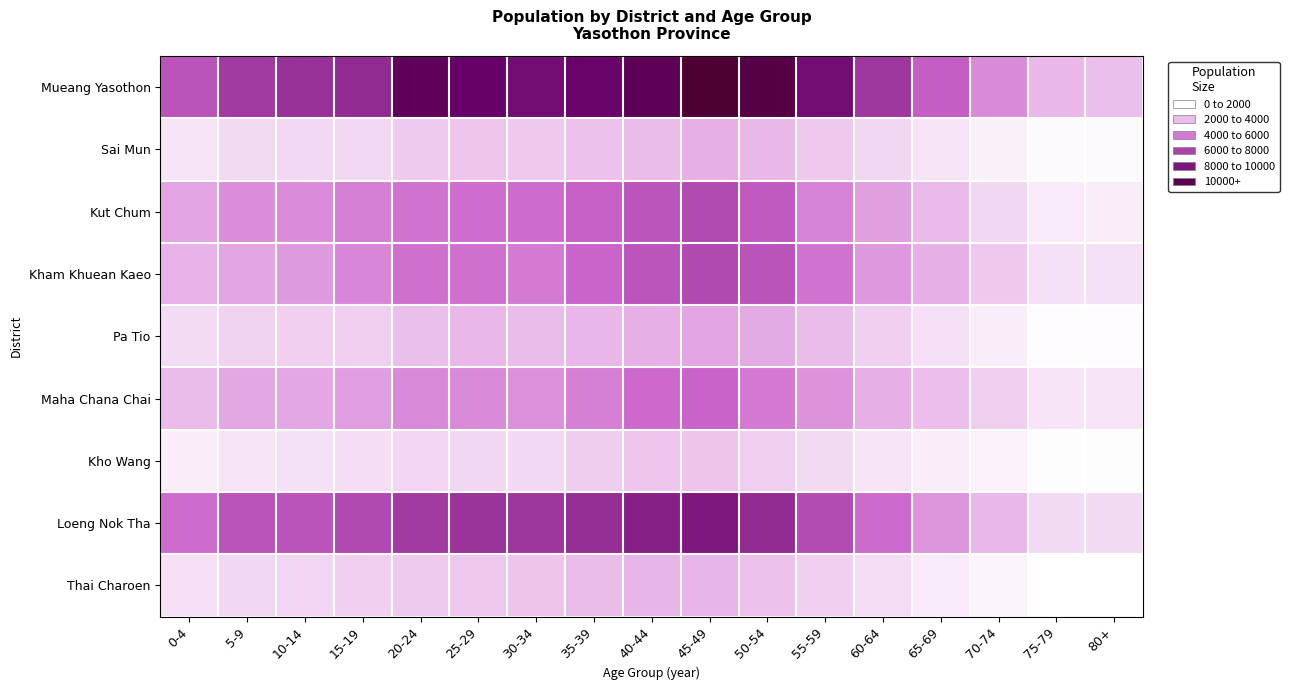

Which series has the largest range (max minus min)?

Mueang Yasothon